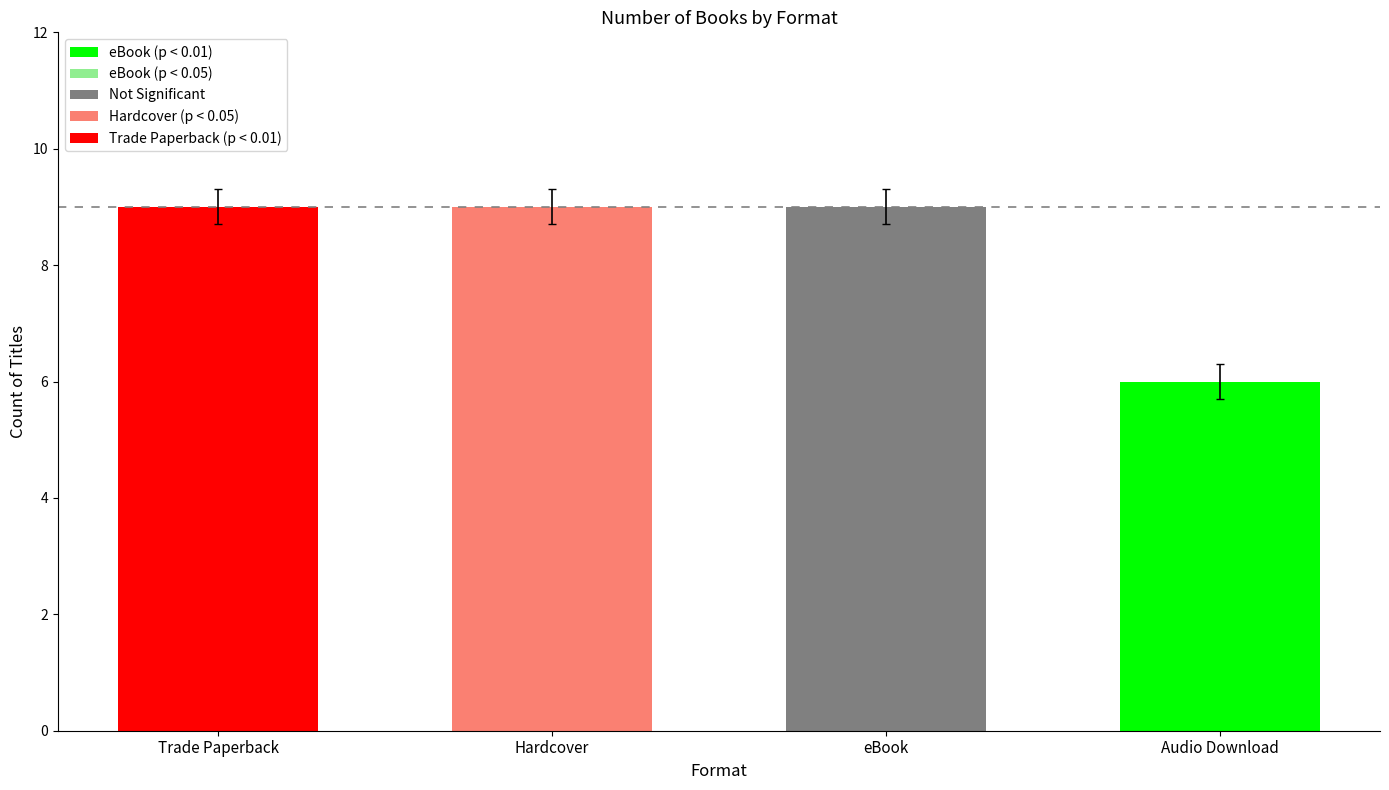

What is the approximate value at eBook?

9